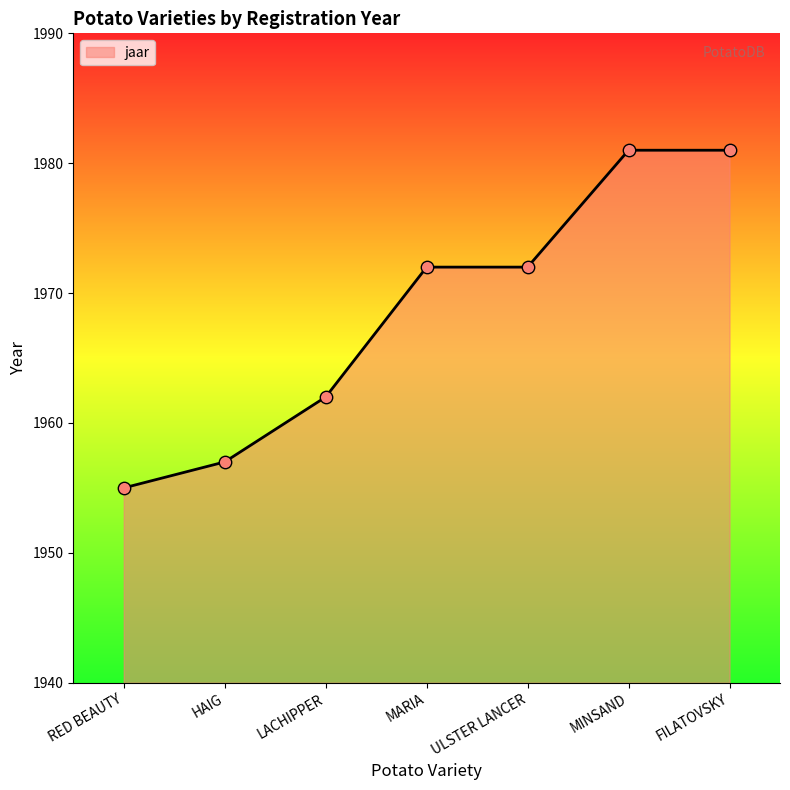

What is the ratio of the value at MARIA to the value at LACHIPPER?

1.0